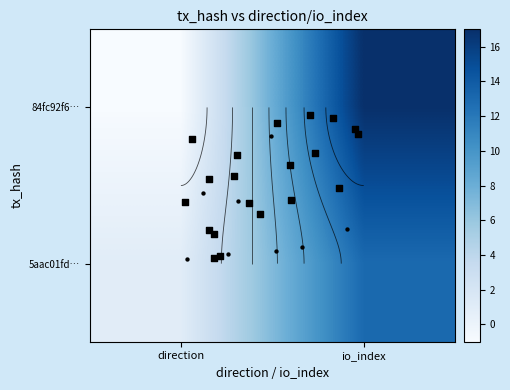

Reading left to right, extract all data points from this chart.

84fc92f6b7ad7a85ac365559bf0dc444413e28b: -1=-1	1=17
5aac01fde6df8d2f1af3285db104ad591675e86: -1=1	1=13